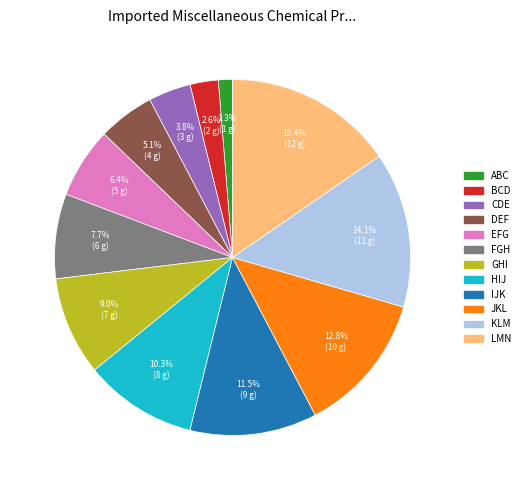

To the nearest percent, what percentage of the pie is JKL?

13%